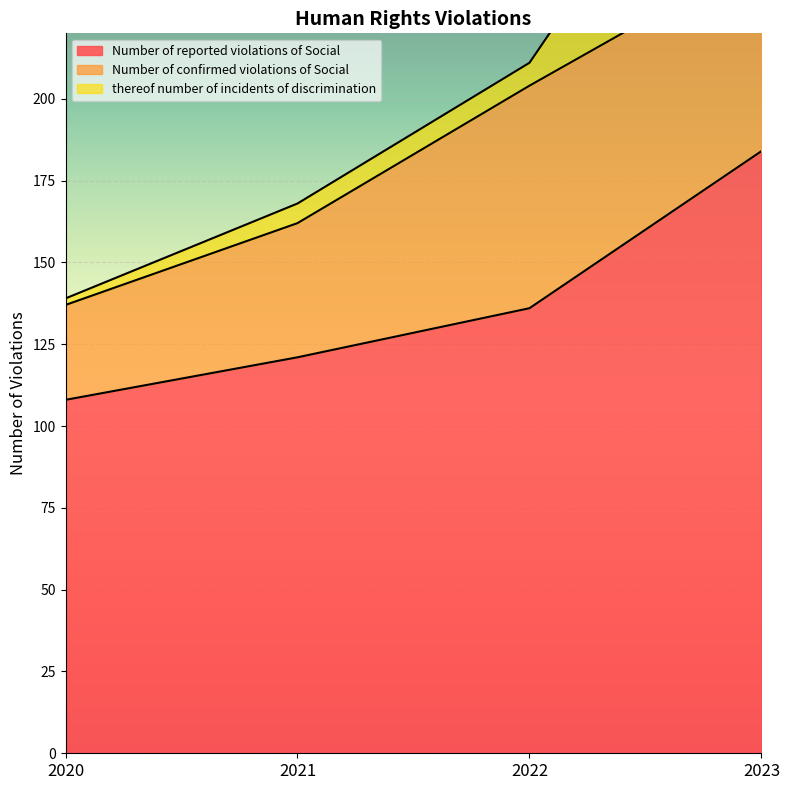

What is the difference between the second highest and minimum values in the Number of confirmed violations of Social series?

31